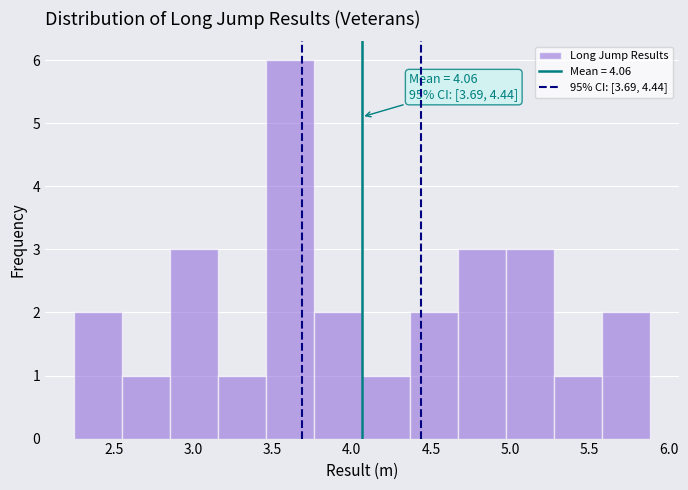

Over which range of the x-axis is the bar tallest?

3.45 to 3.75